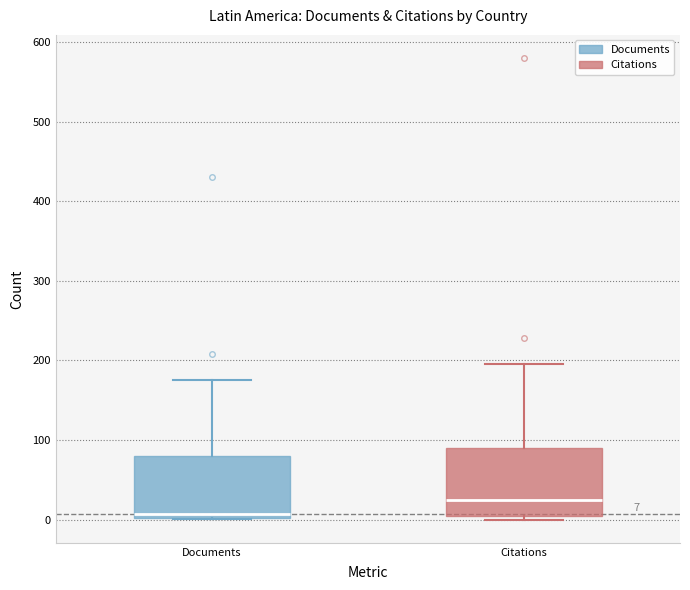

Which box's median line is the lowest?

Documents